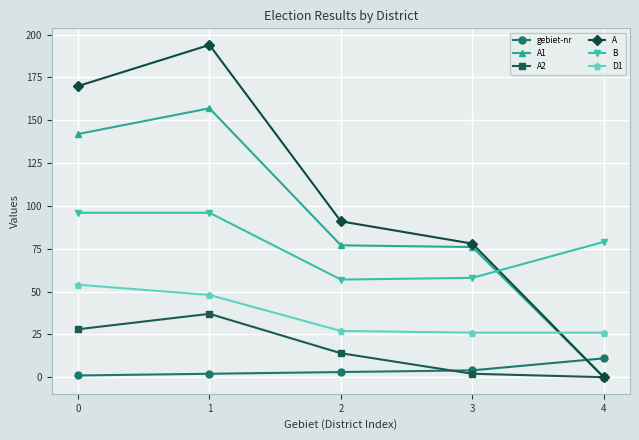

Which series has the largest total across all categories?

A